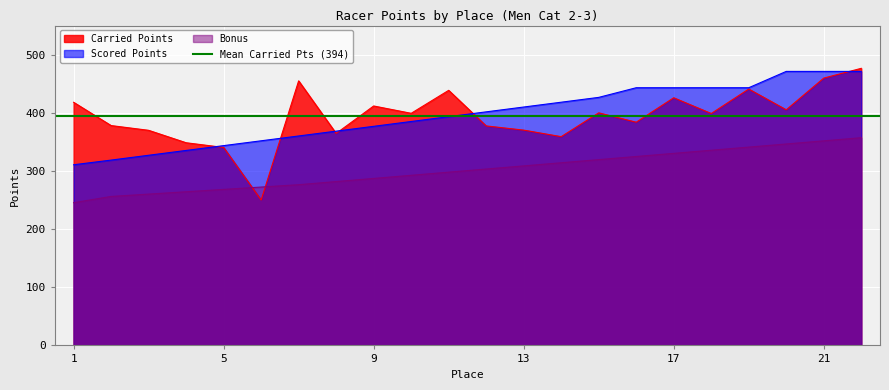

True or false: Bonus and Scored Points intersect in this chart.

False